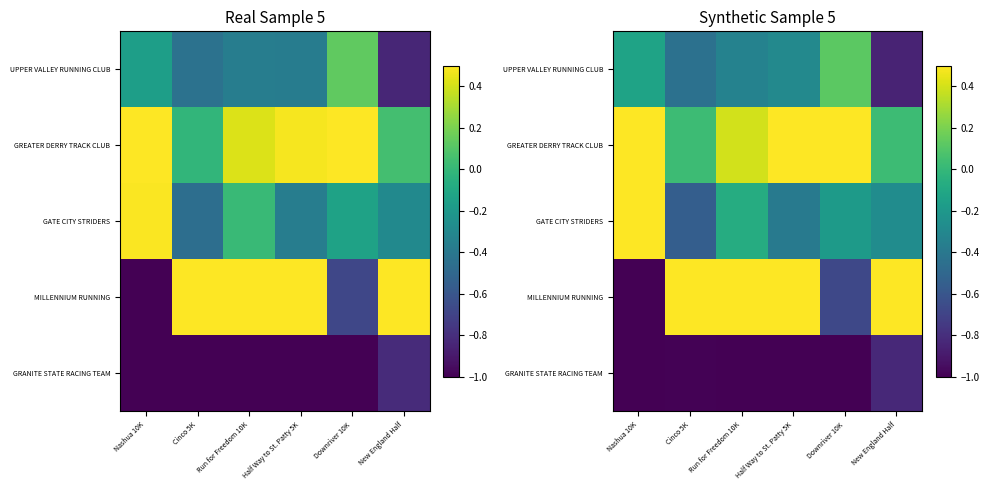

At which category is the sum across all series the highest?

Half Way to St. Patty 5K